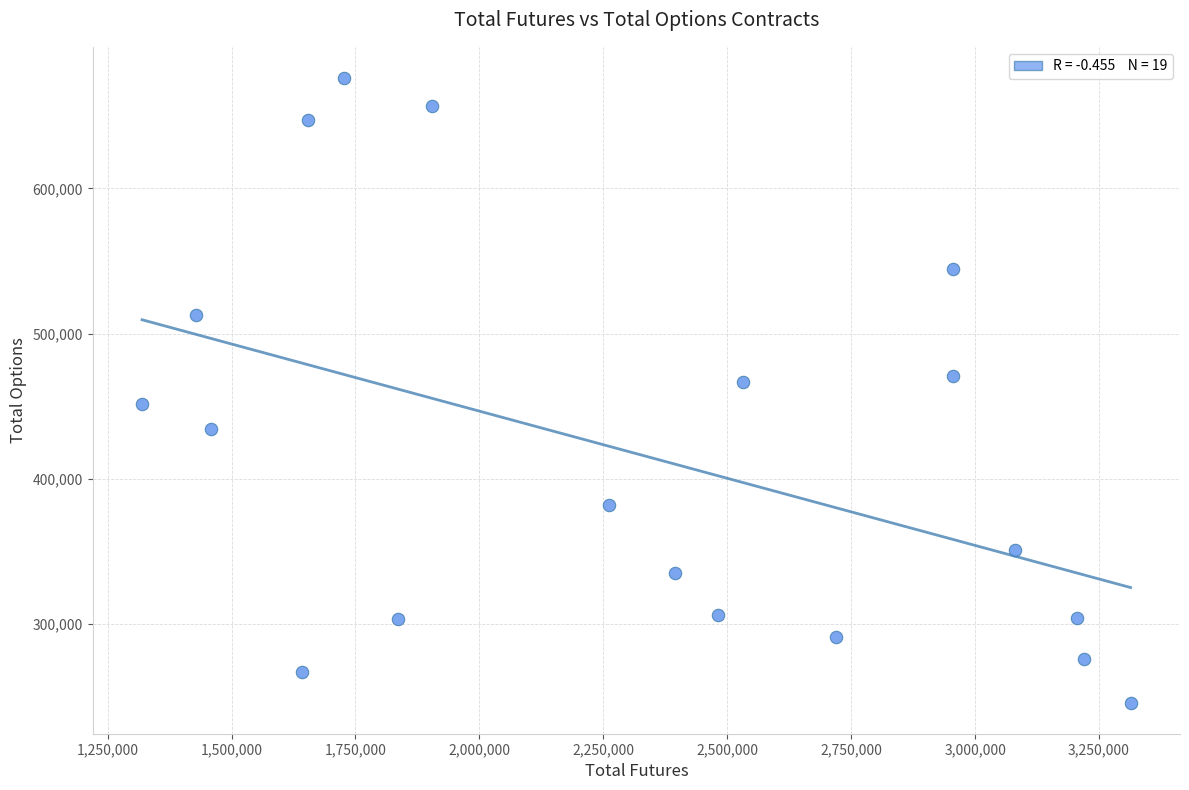

What is the range of X values (max minus min)?

1994089